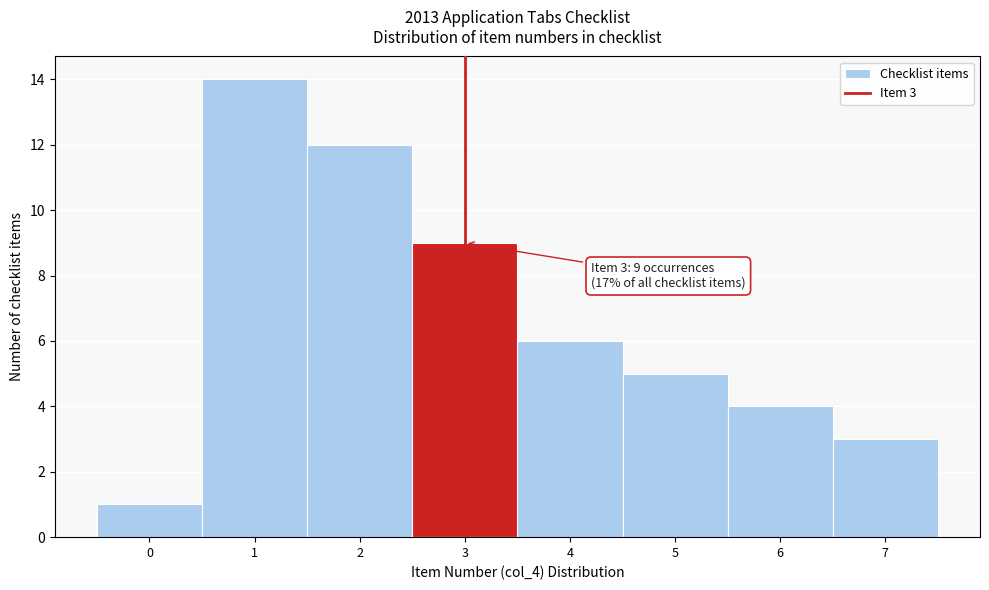

Which range on the x-axis has the tallest bar?

0.5 to 1.5